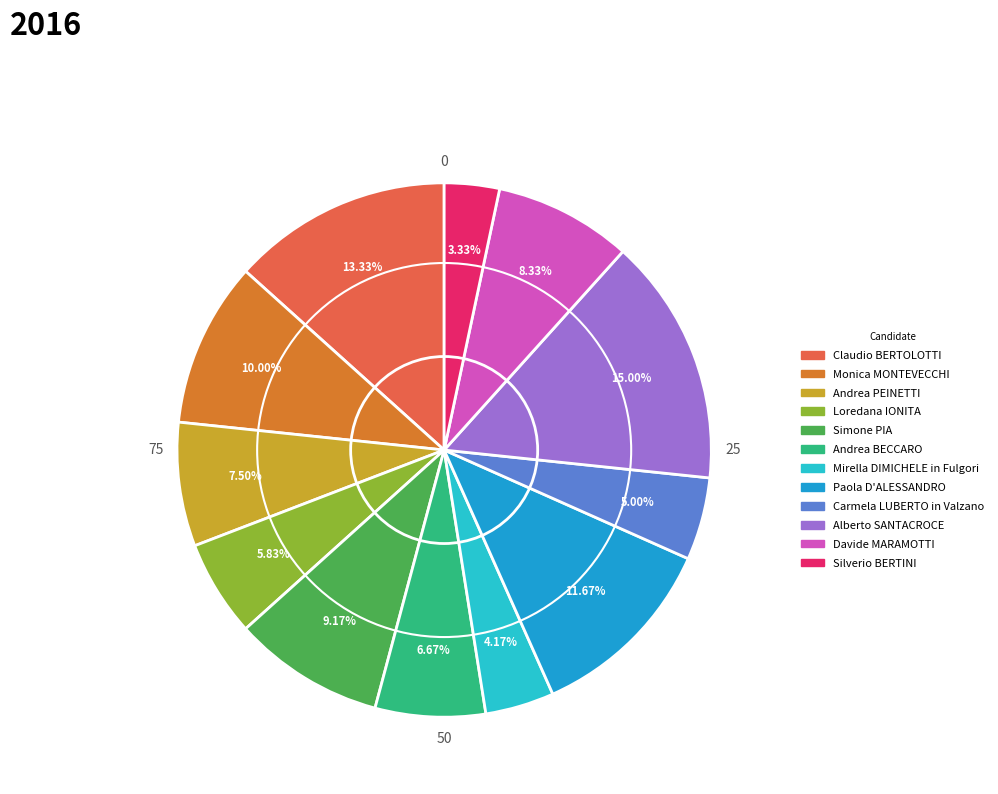

Does Davide MARAMOTTI account for over 50% of the chart?

No